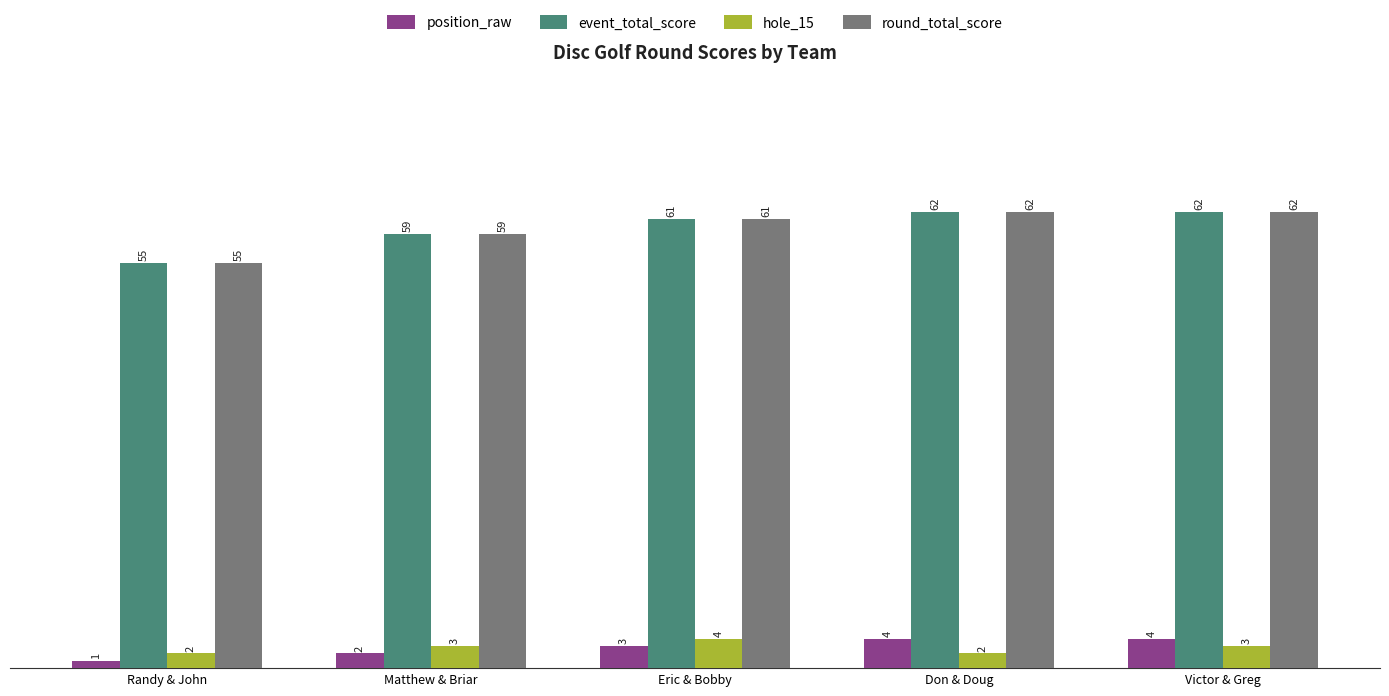

Which category has the lowest value in the position_raw series?

Randy & John